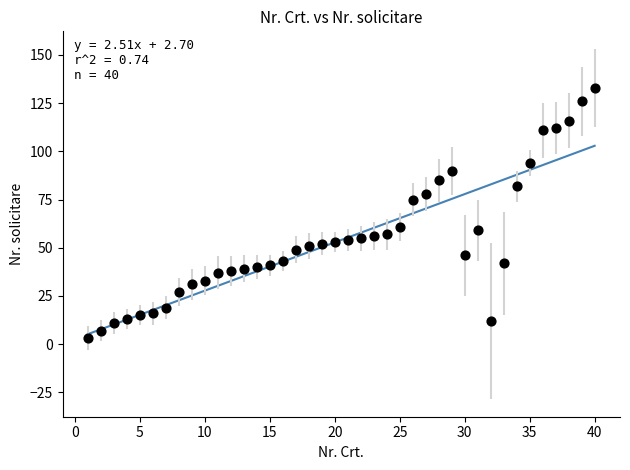

What is the range of X values (max minus min)?

39